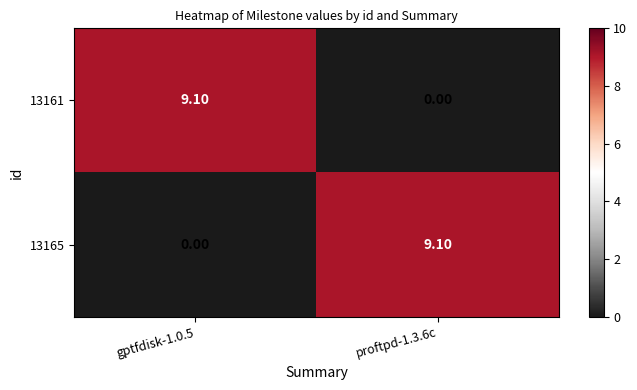

What is the total value across all series at proftpd-1.3.6c?

9.1